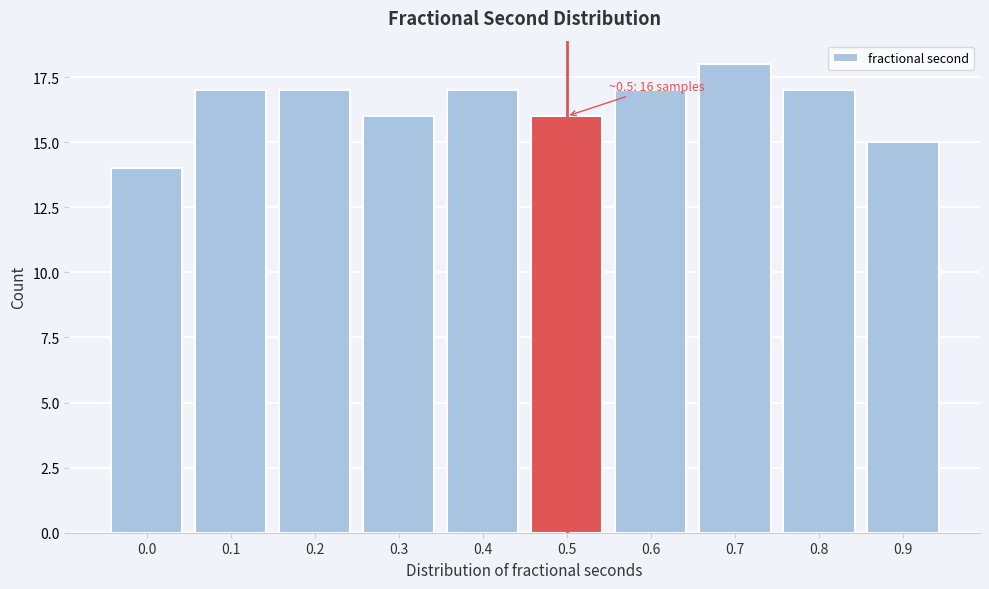

Reading left to right, what are all the values shown in this chart?

14	17	17	16	17	16	17	18	17	15